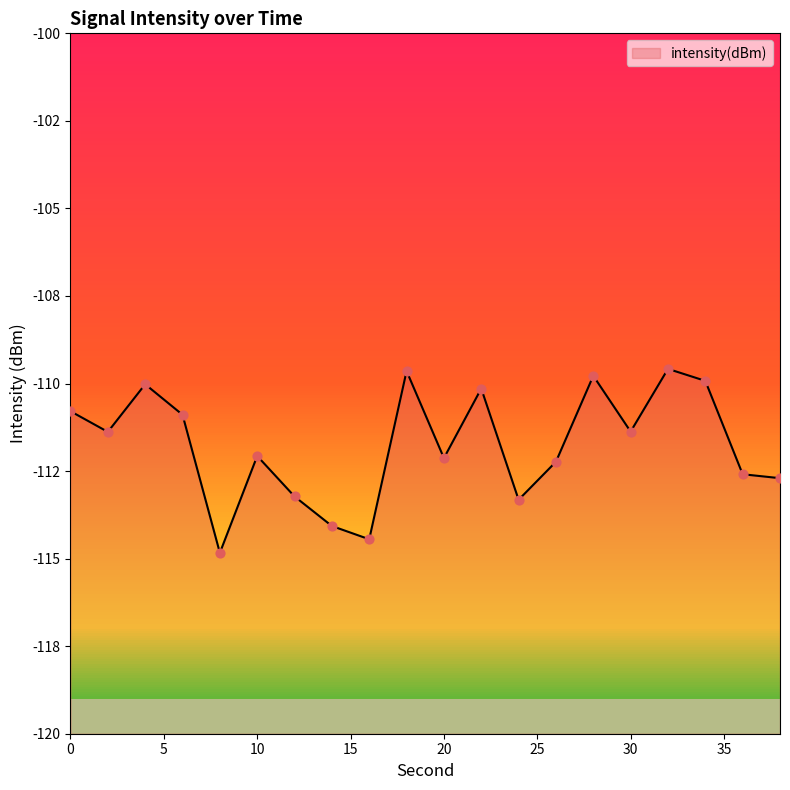

What is the change in value from 4 to 34?

+0.1